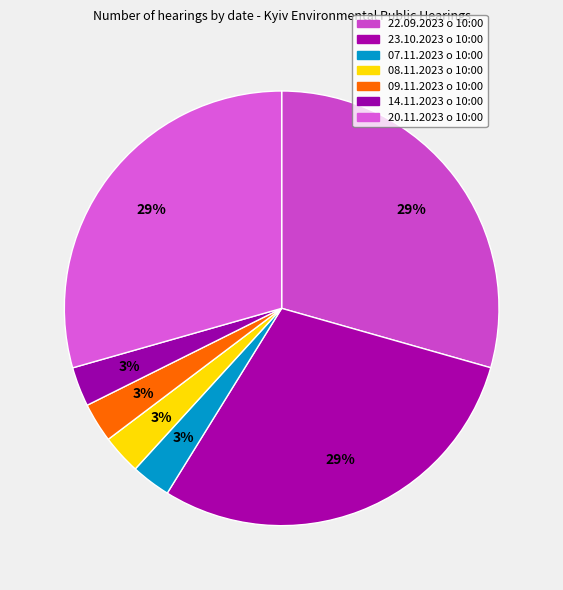

To the nearest percent, what is the average slice percentage?

14%